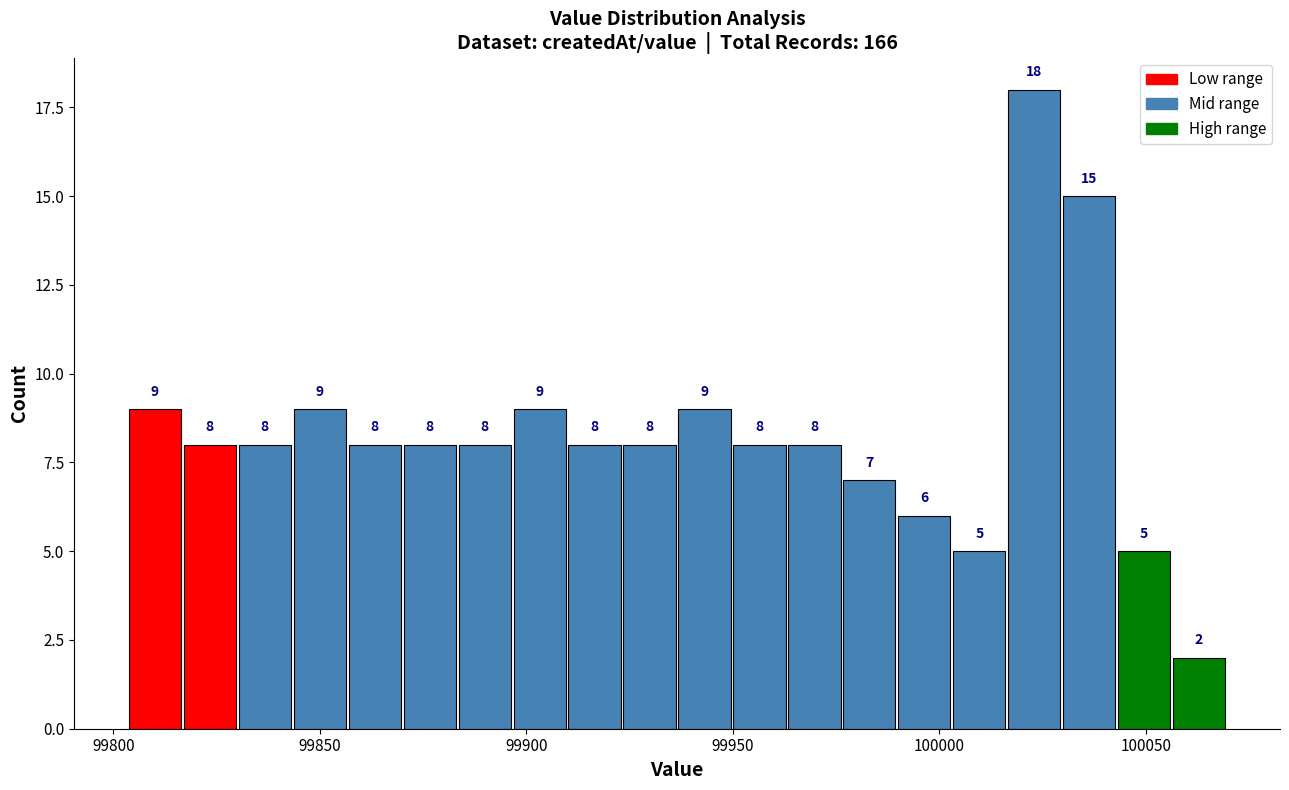

Read against the x-axis, roughly where is the centre of the tallest bar?

100025